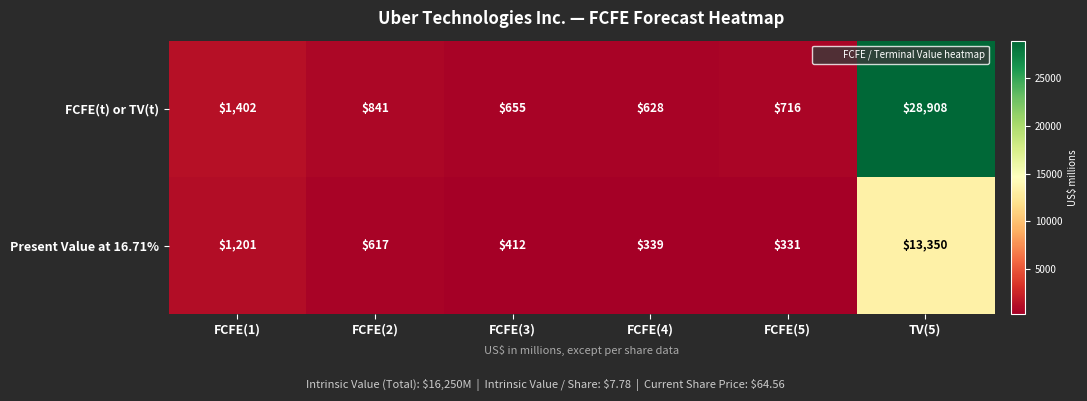

How many values in the Present Value at 16.71% series are below 617?

3